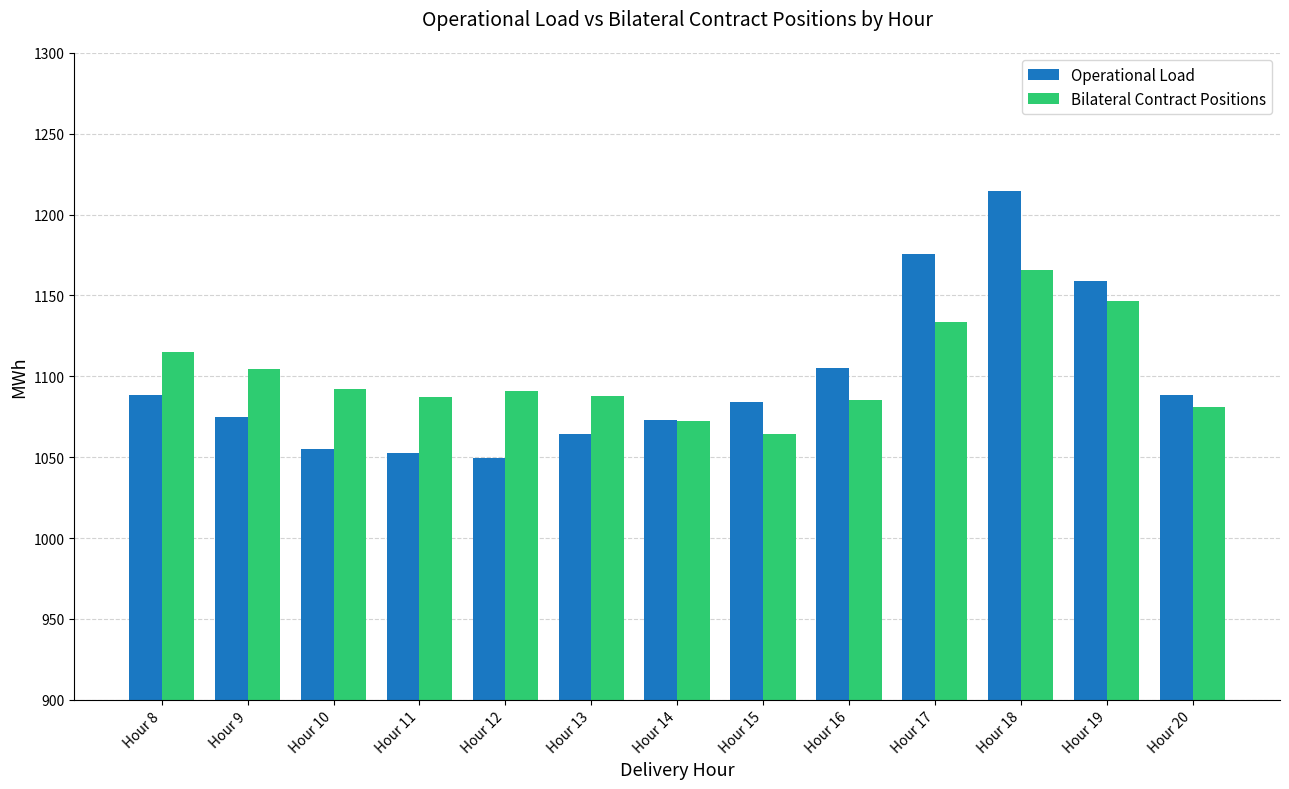

At Hour 15, list the series in order from smallest to largest.

Bilateral Contract Positions, Operational Load